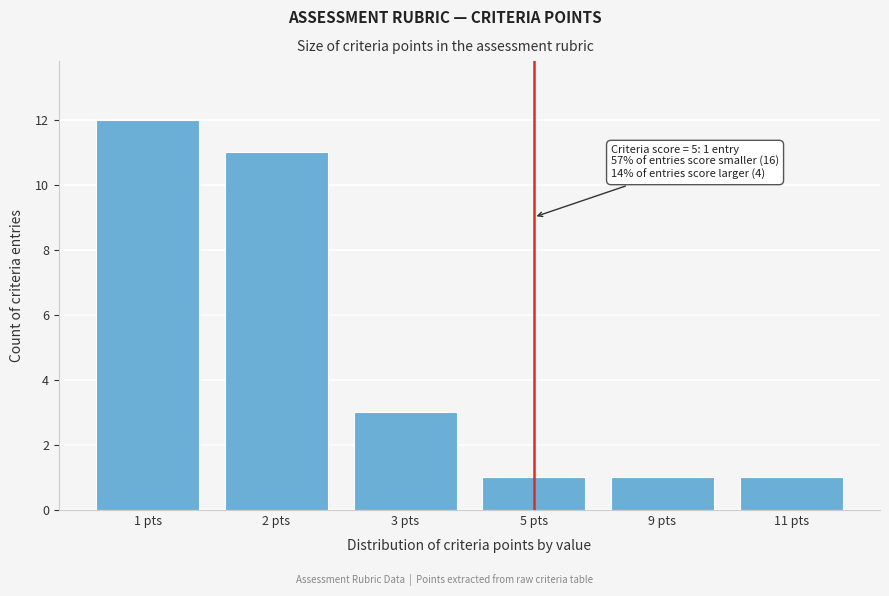

Reading right to left, transcribe all the data shown in this chart.

11 pts=1	9 pts=1	5 pts=1	3 pts=3	2 pts=11	1 pts=12